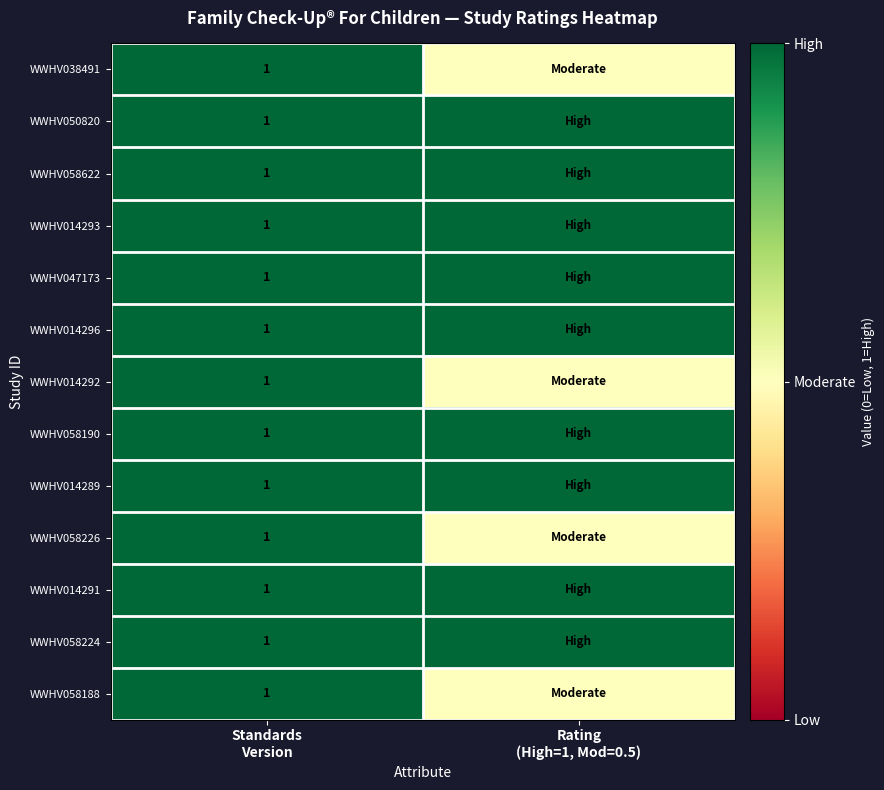

The WWHV050820 series shows 1.8 at Rating (High=1, Mod=0.5). True or false?

False